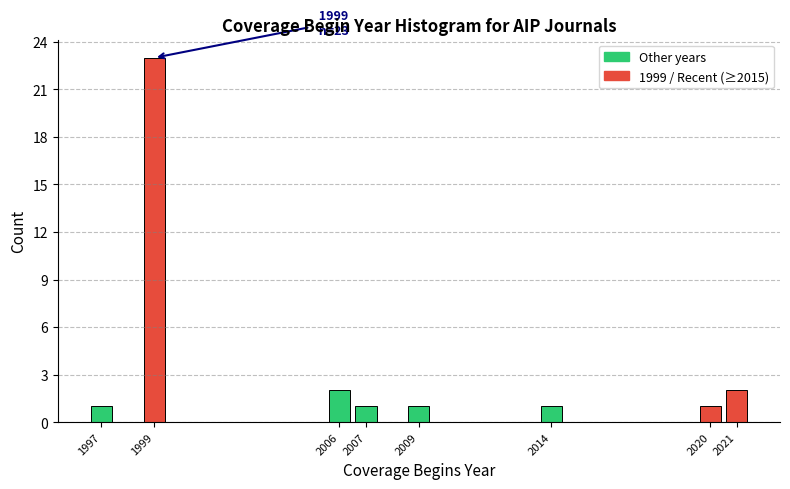

Reading left to right, transcribe all the data shown in this chart.

1	23	2	1	1	1	1	2